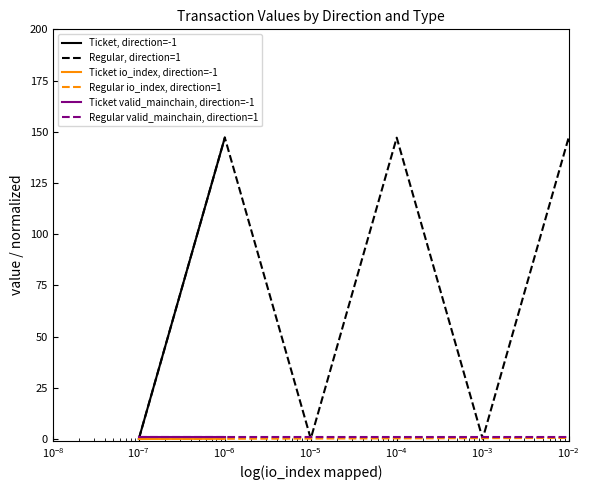

Which label corresponds to the largest value in the chart?

$\mathdefault{10^{-4}}$